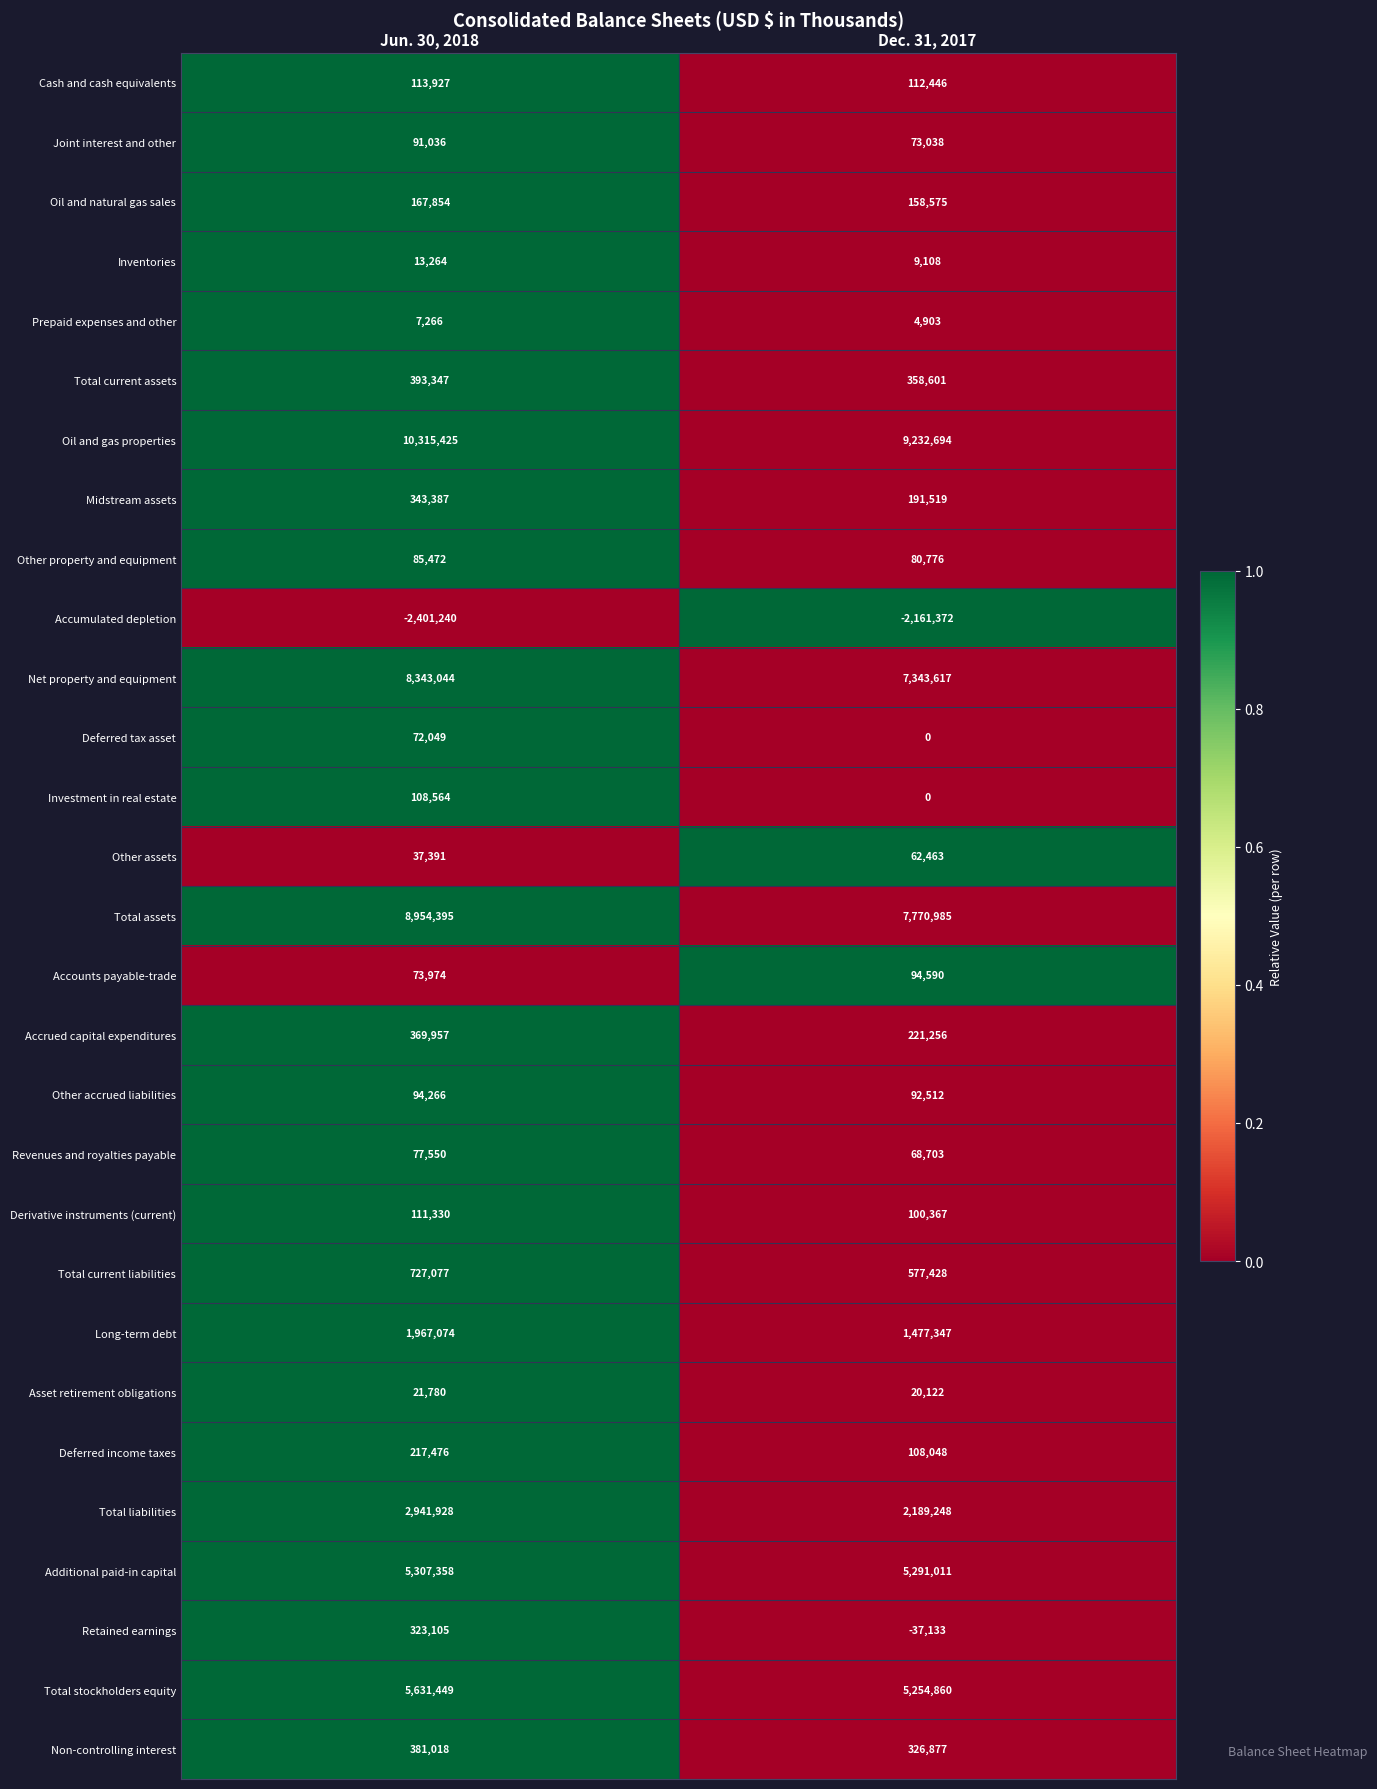

Rank the categories by Revenues and royalties payable value from highest to lowest.

Jun. 30, 2018, Dec. 31, 2017